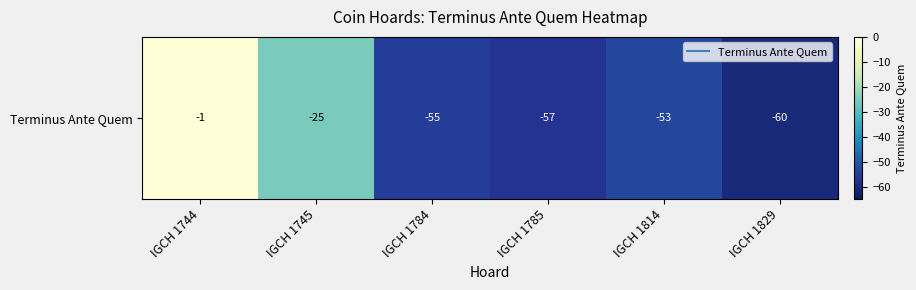

List the labels in order of value, smallest first.

IGCH 1829, IGCH 1785, IGCH 1784, IGCH 1814, IGCH 1745, IGCH 1744